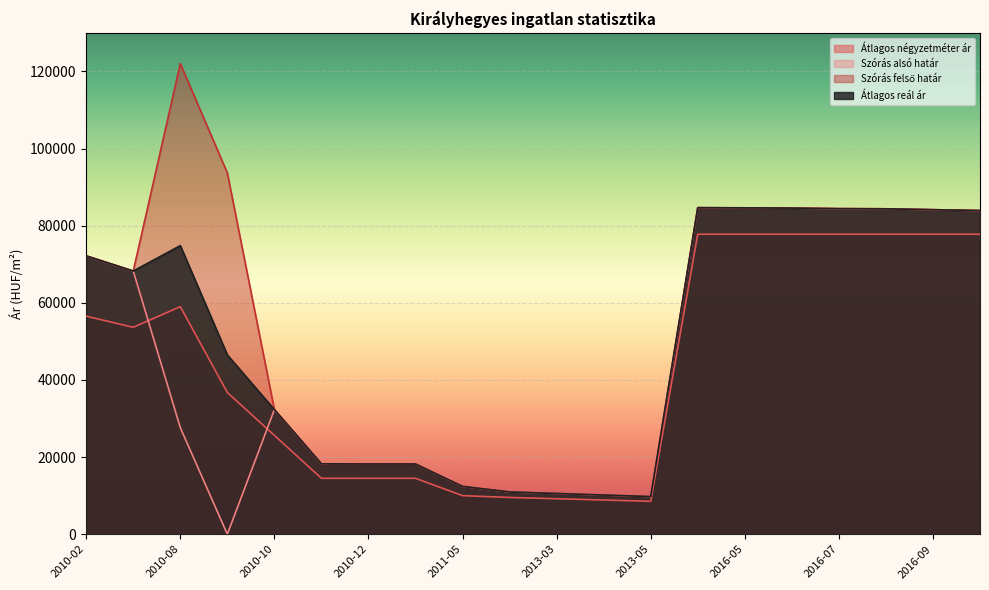

At how many categories does at least one series exceed 92102?

2